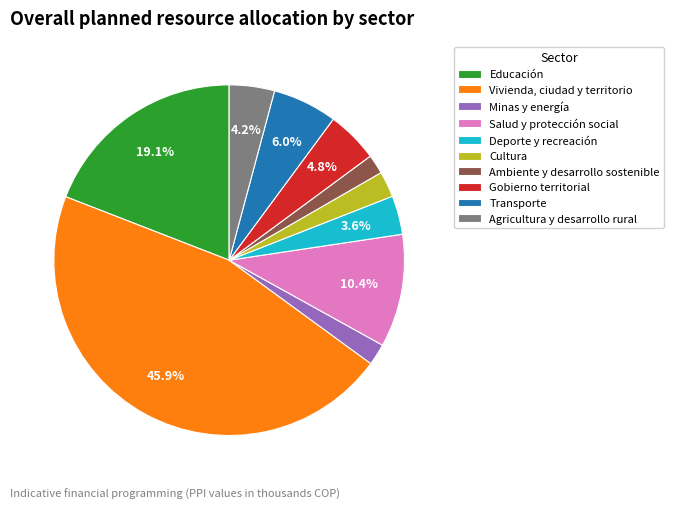

Which has a higher value, Agricultura y desarrollo rural or Salud y protección social?

Salud y protección social